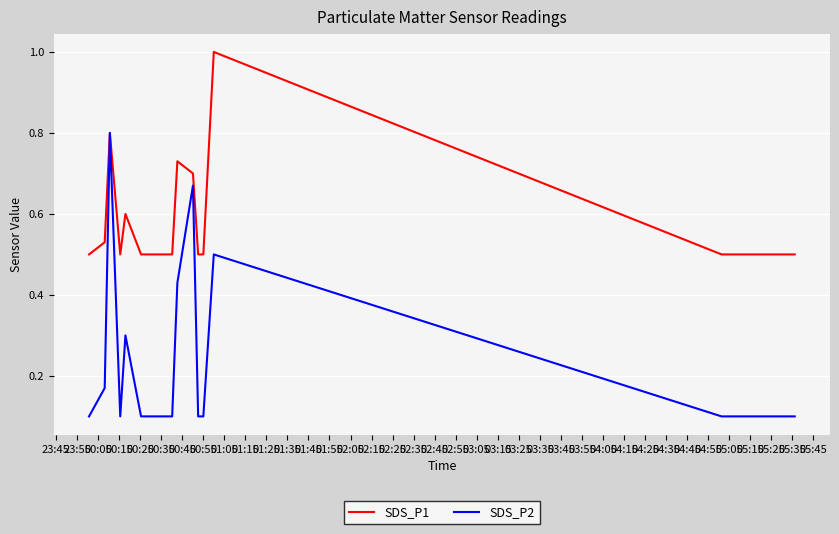

How many SDS_P2 values are between 0 and 1?

16